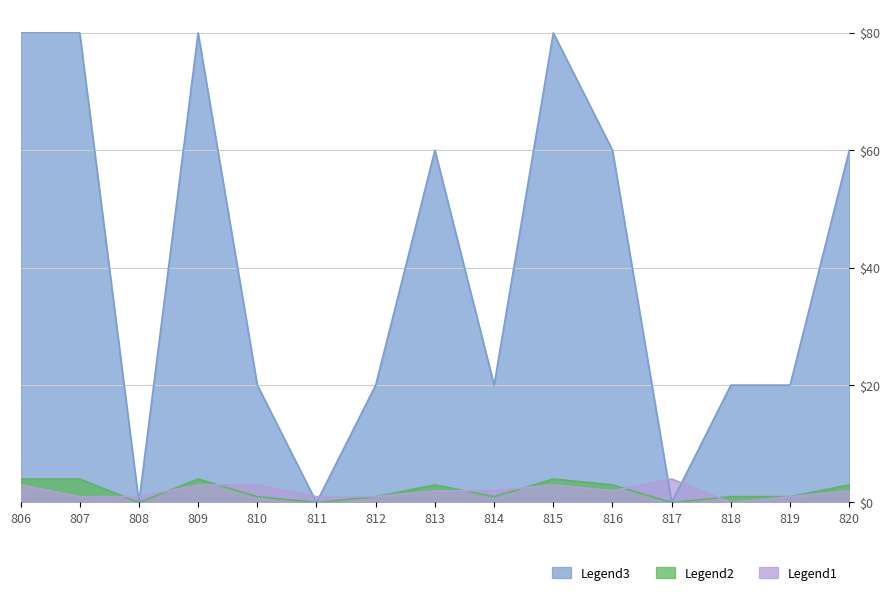

At 809, list the series in order from smallest to largest.

result1, percentage, user_points